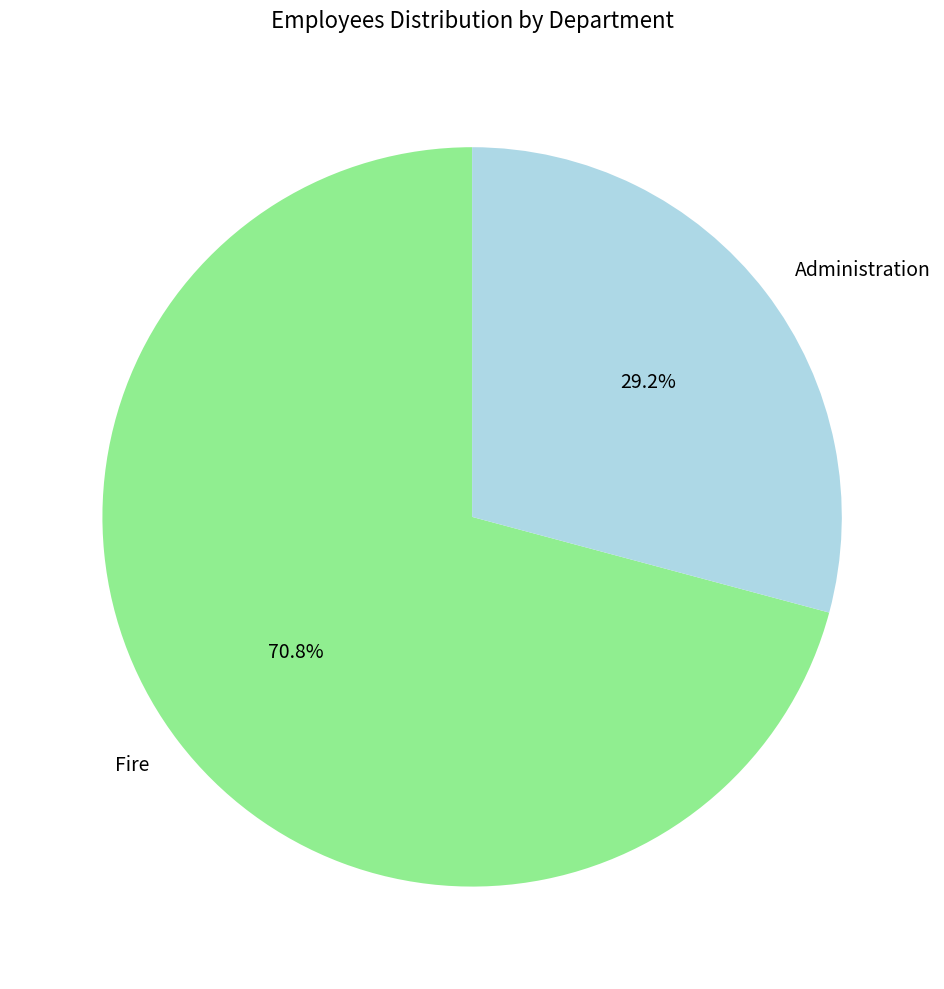

What is the total percentage of Fire and Administration?

100.0%